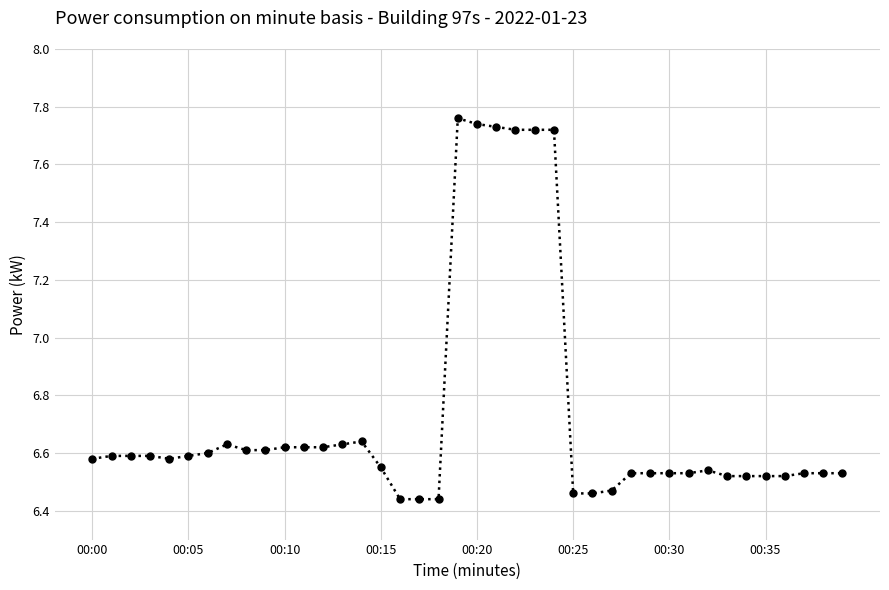

How many values are between 6 and 7?

34